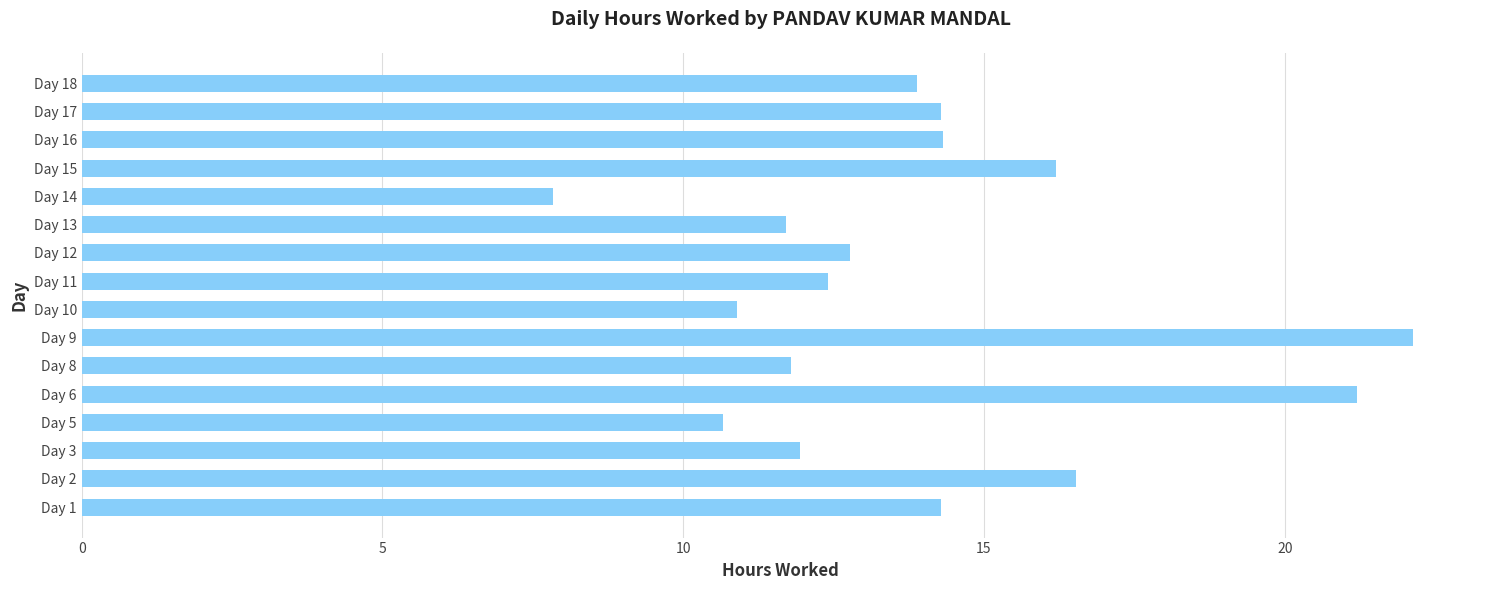

What is the sum of all values?

222.8